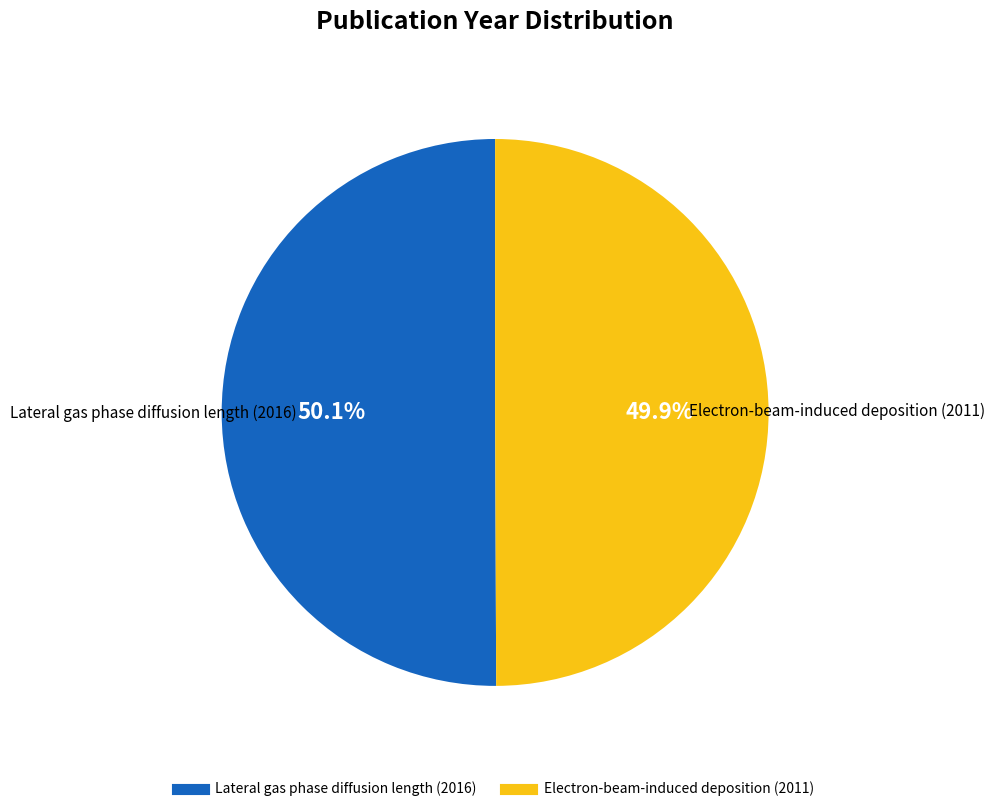

Approximately how many times larger is the value at Lateral gas phase diffusion length (2016) compared to Electron-beam-induced deposition (2011)?

1.0